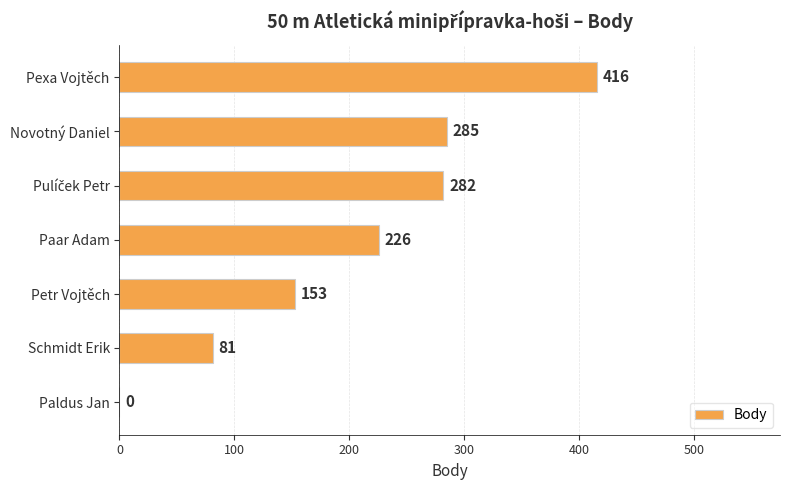

The chart shows a value of 416 at Pexa Vojtěch. True or false?

True